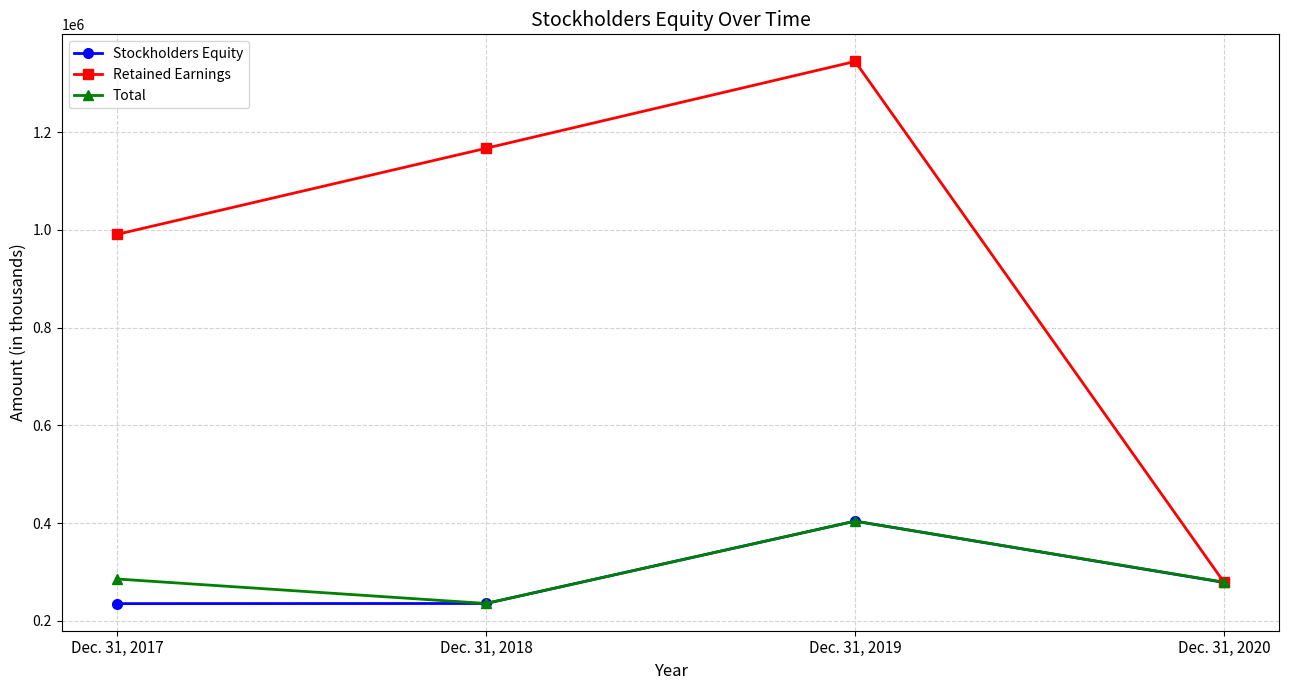

The Retained Earnings series shows 446934 at Dec. 31, 2017. True or false?

False